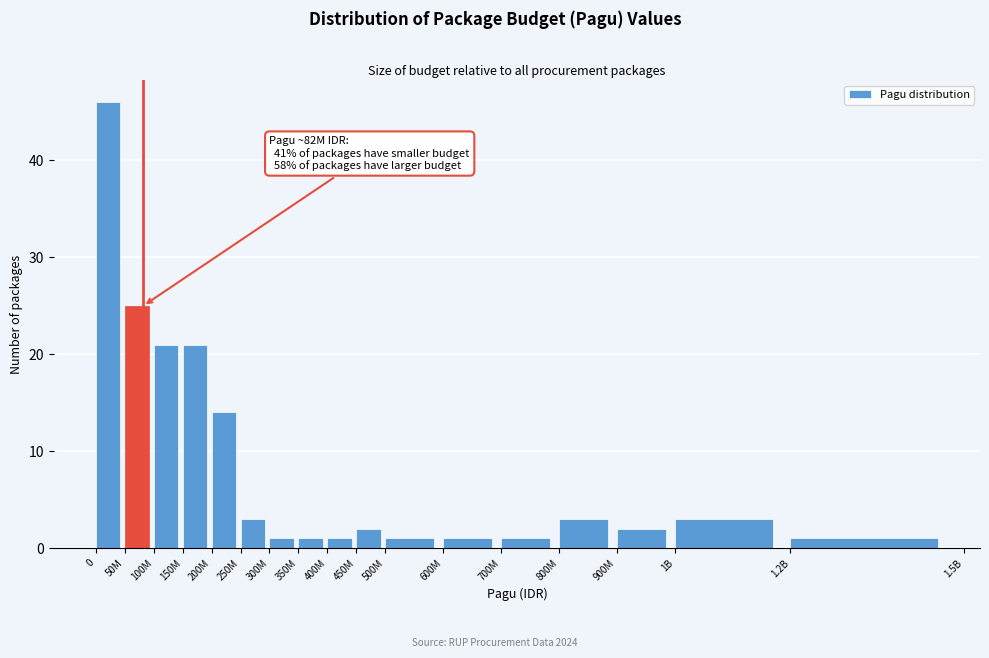

Reading left to right, list all the values displayed in this chart.

46	25	21	21	14	3	1	1	1	2	1	1	1	3	2	3	1